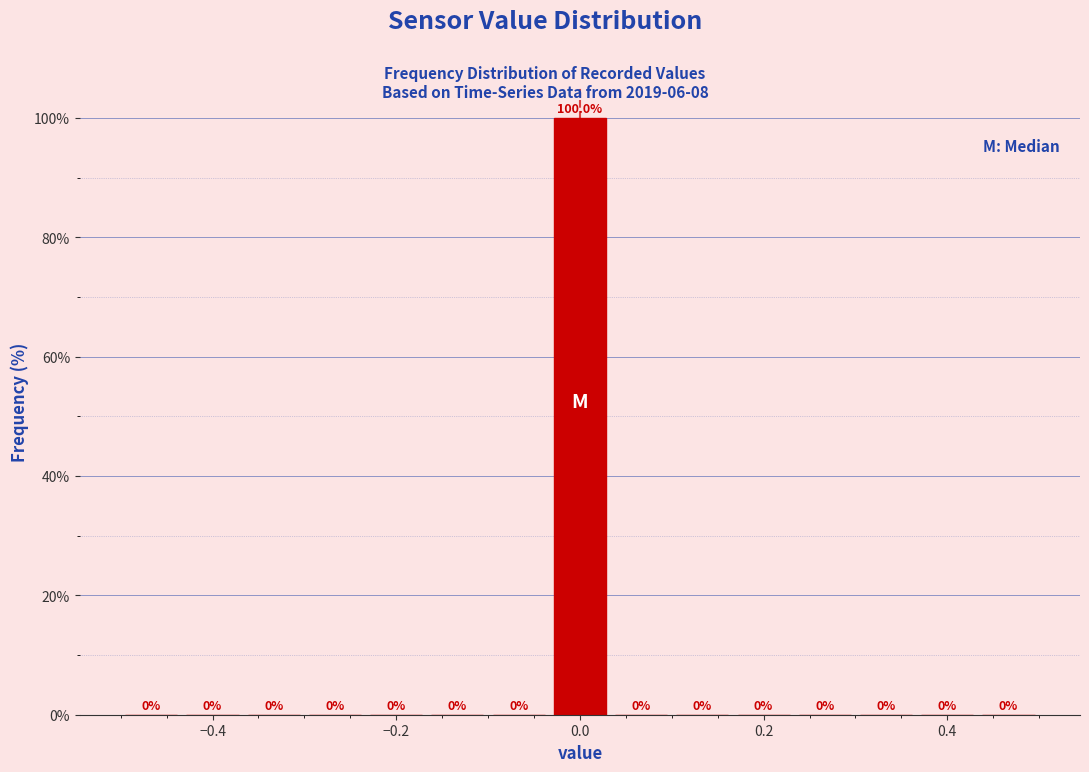

Read against the x-axis, roughly where is the centre of the tallest bar?

0.00